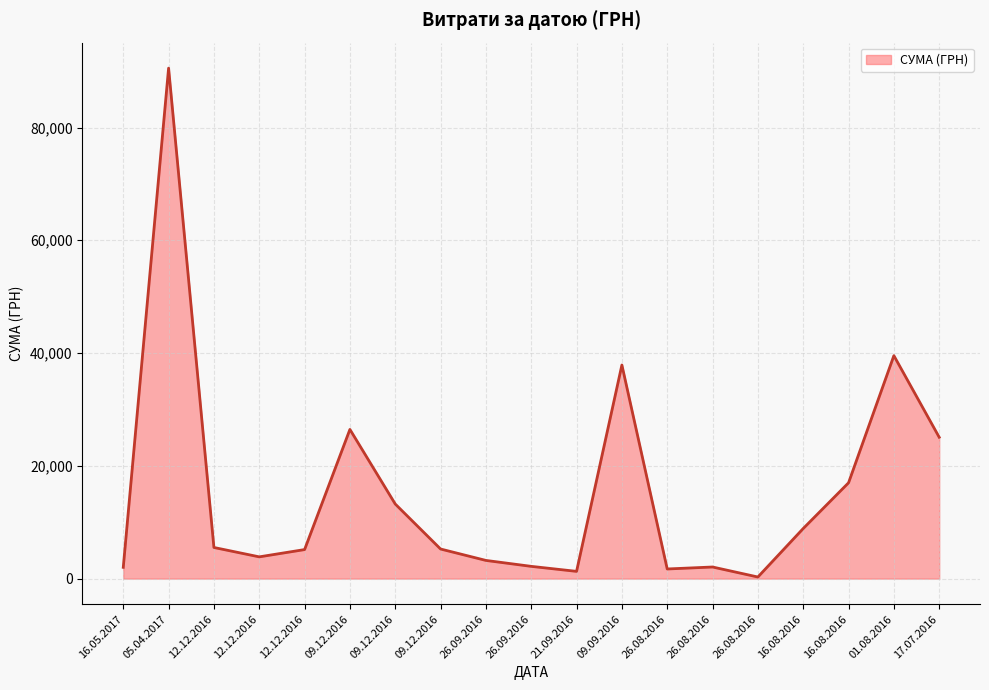

The chart shows a value of 861.6 at 26.09.2016. True or false?

False